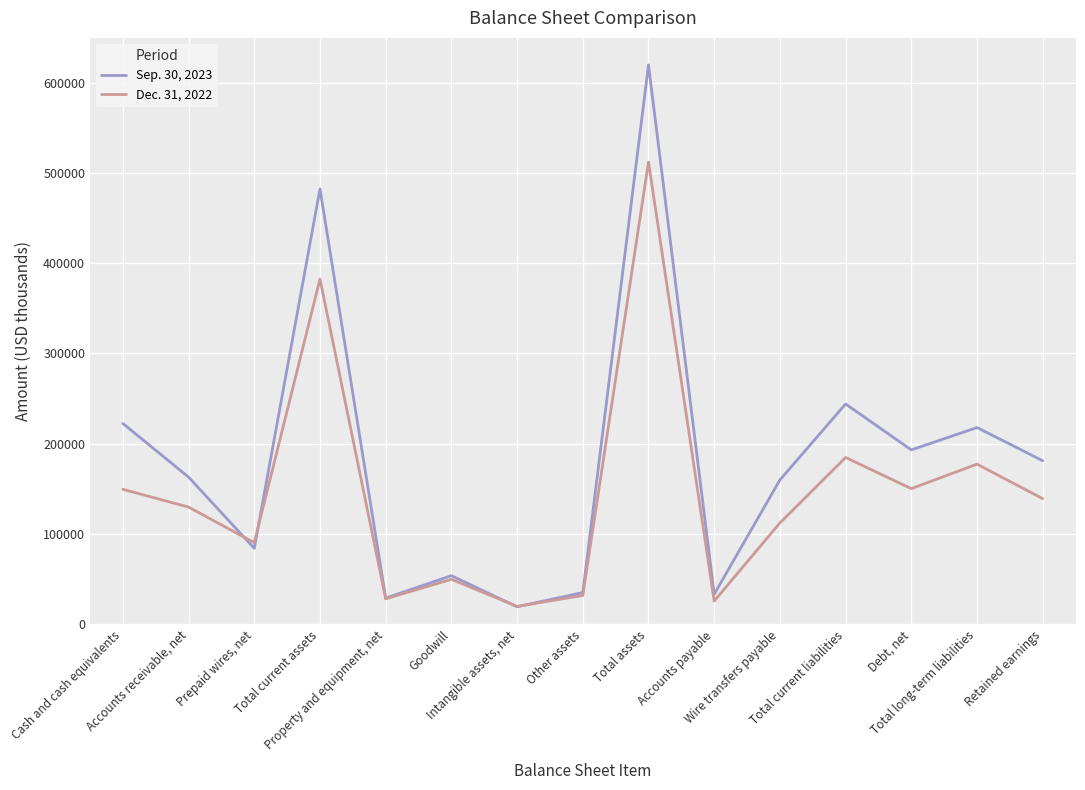

Rank the series at Accounts payable from highest to lowest value.

Sep. 30, 2023, Dec. 31, 2022